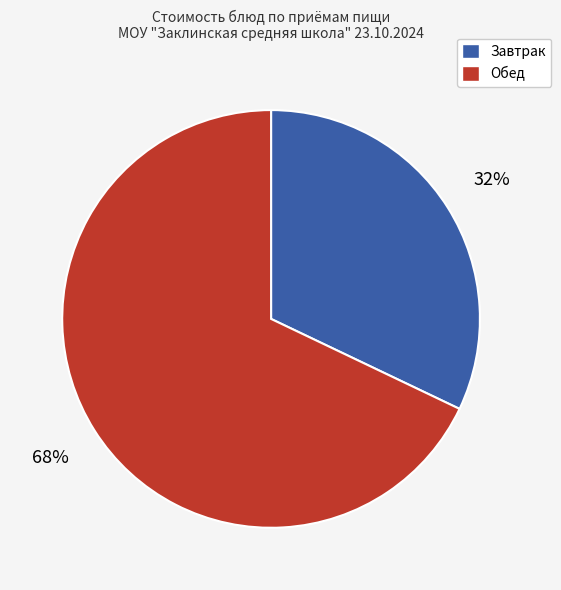

To the nearest percent, what is the average slice percentage?

50%